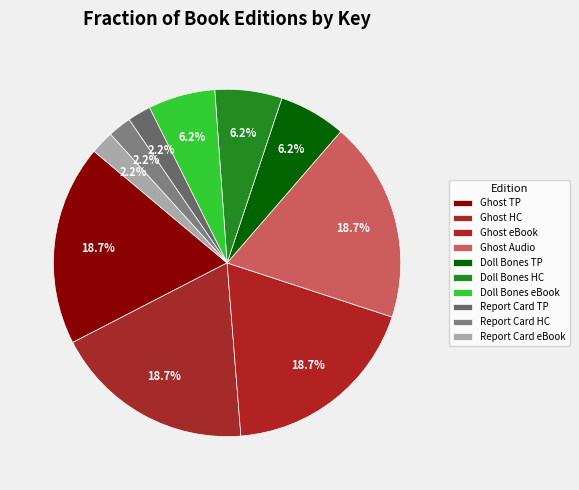

Count the number of slices in the pie.

10